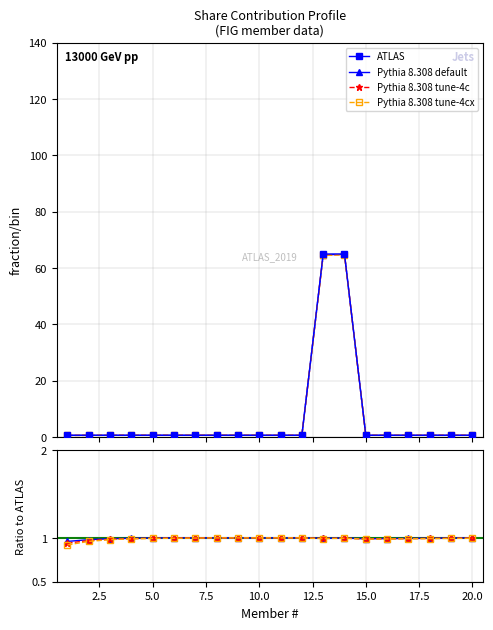

In Pythia 8.308 tune-4cx, how many points are higher than both neighbors (excluding endpoints)?

1